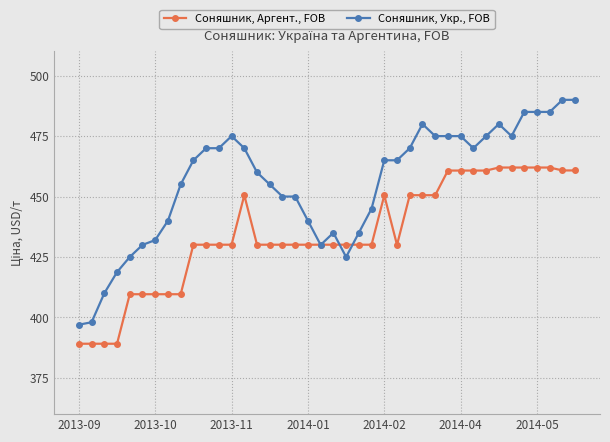

What is the difference between the second highest and minimum values in the Соняшник, Укр., FOB series?

93.0